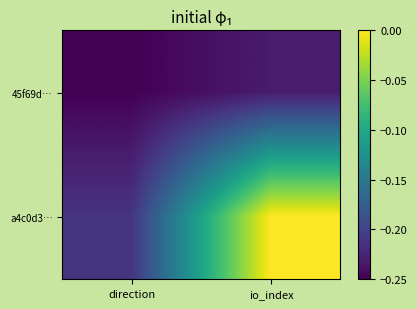

Reading right to left, extract all data points from this chart.

45f69d…: io_index=-0.2	direction=-0.2
a4c0d3…: io_index=0.0	direction=-0.2